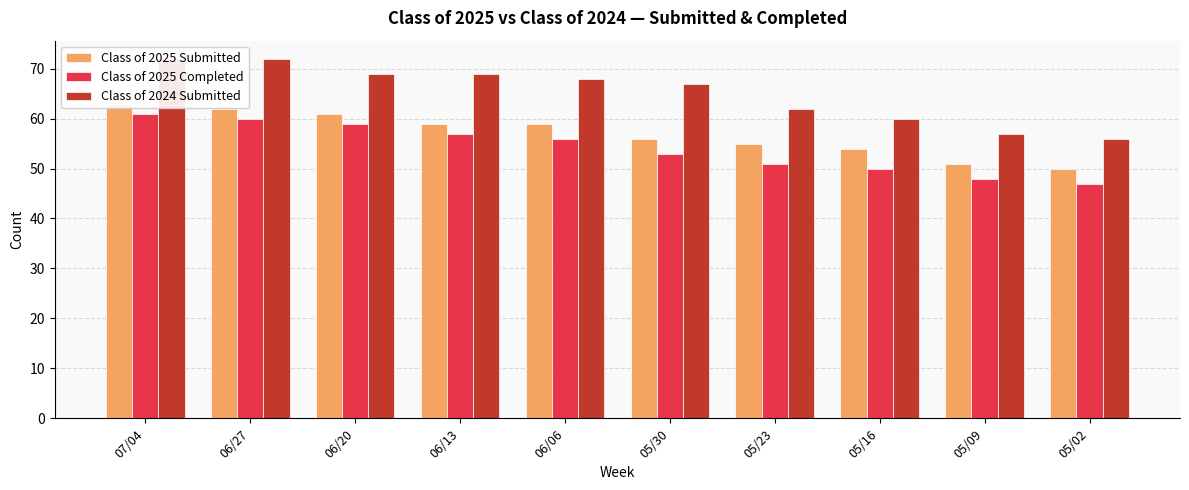

Which series has the widest spread of values?

Class of 2024 Submitted